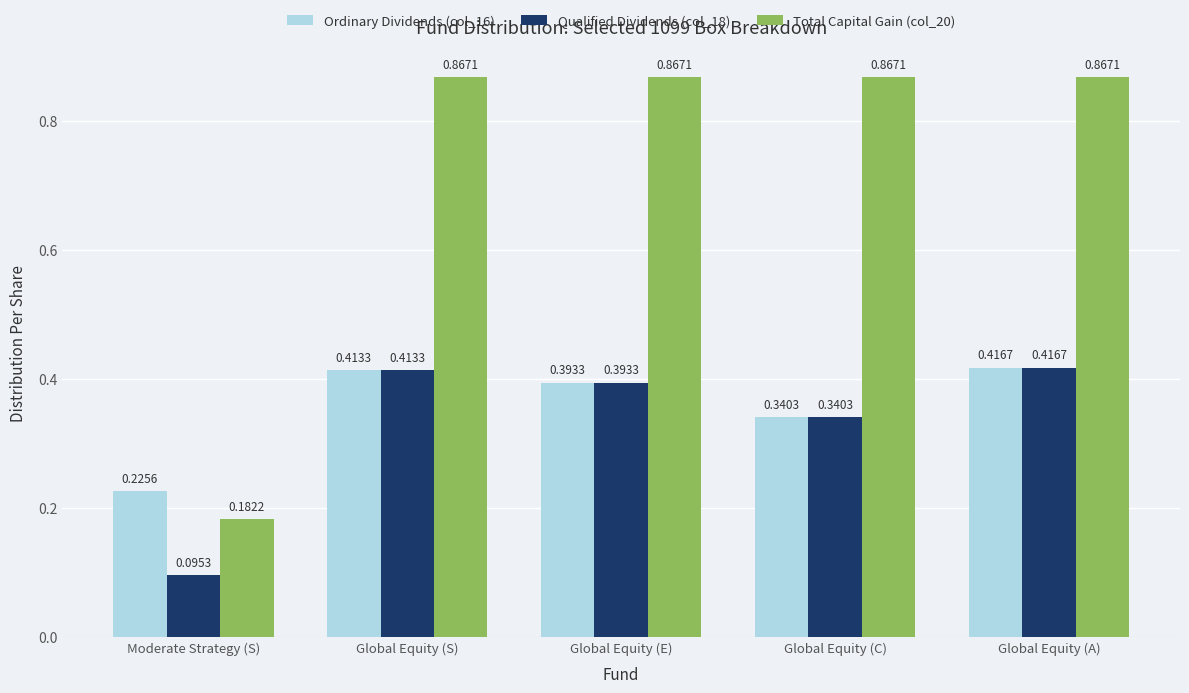

Count the Total Capital Gain (col_20) values in the range 0 to 1.

5